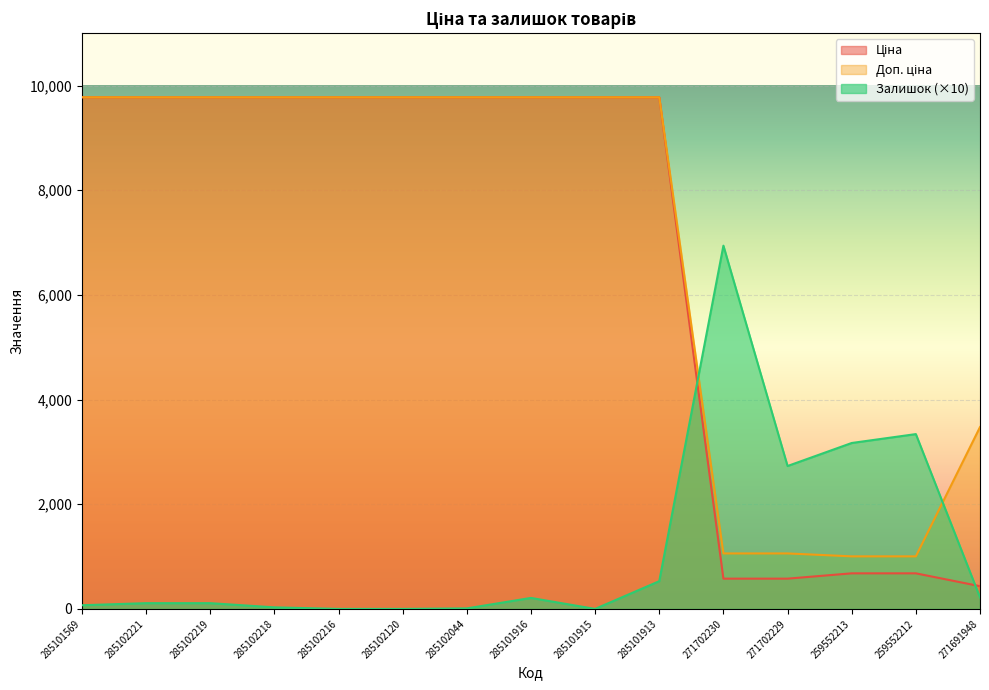

Reading left to right, extract all data points from this chart.

Ціна: 9775.5	9775.5	9775.5	9775.5	9775.5	9775.5	9775.5	9775.5	9775.5	9775.5	578.1	578.1	679.8	679.8	434.3
Доп. ціна: 9775.5	9775.5	9775.5	9775.5	9775.5	9775.5	9775.5	9775.5	9775.5	9775.5	1060.0	1060.0	1004.1	1004.1	3474.1
Залишок: 70.0	110.0	110.0	30.0	0.0	0.0	10.0	210.0	0.0	530.0	6940.0	2730.0	3170.0	3340.0	220.0